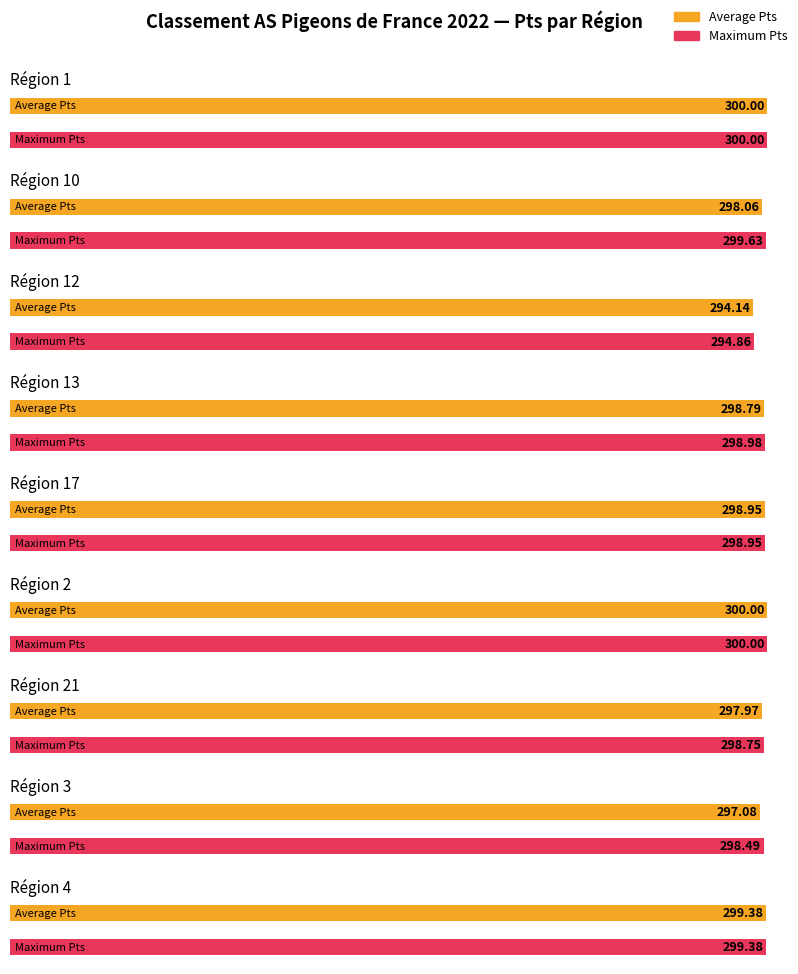

What is the label of the 1st bar from the right?

Région 12